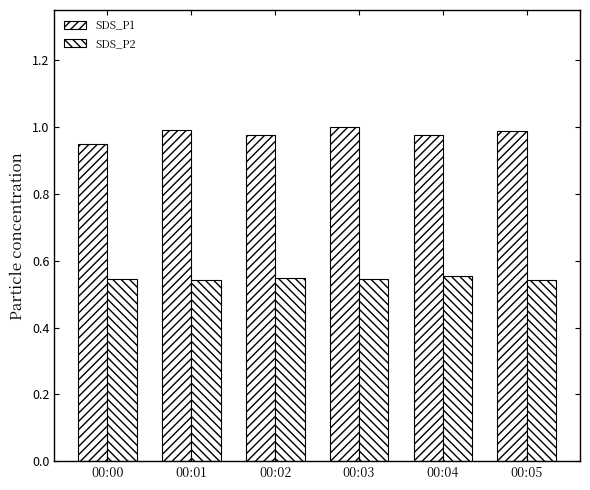

Count the number of categories in the chart.

6